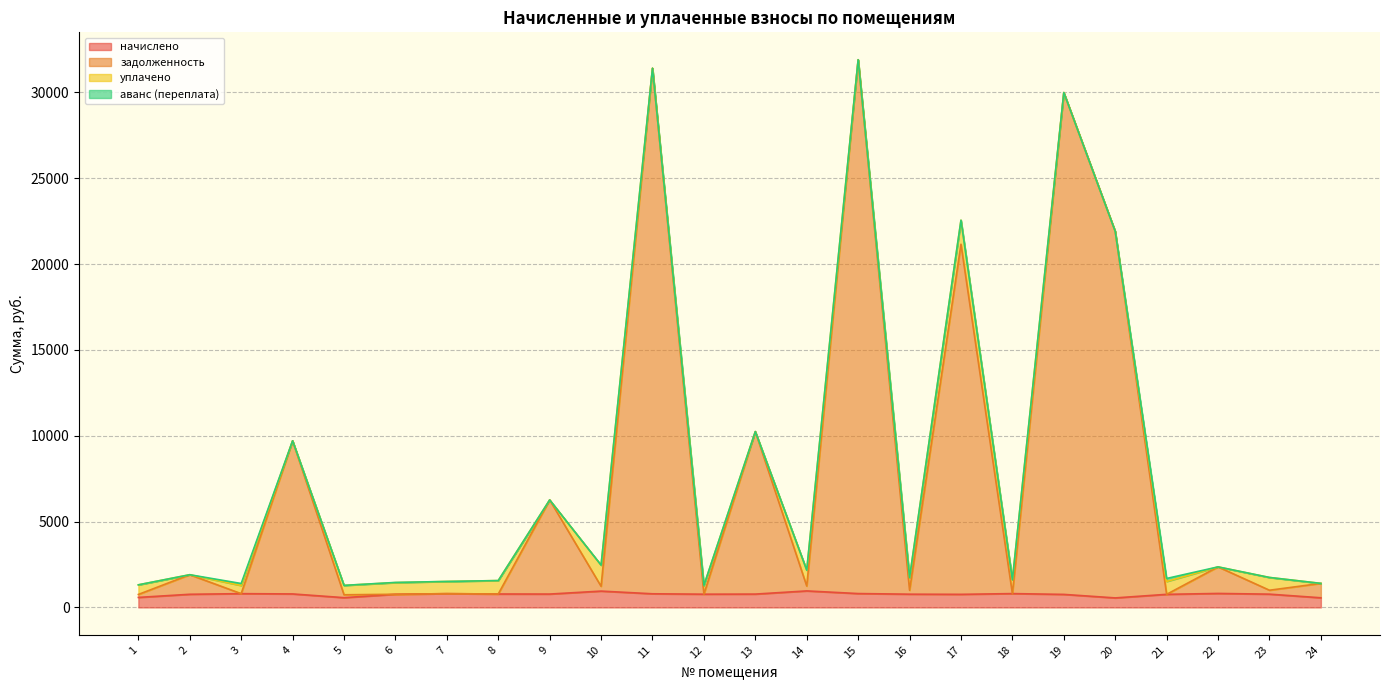

What is the maximum value for начислено?

961.6